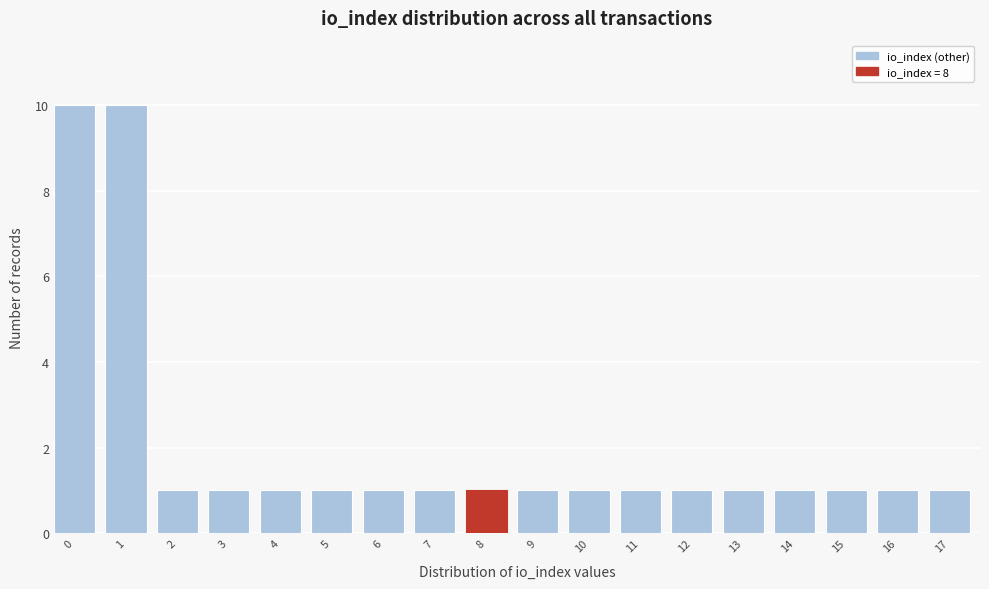

Reading right to left, transcribe all the data shown in this chart.

17=1	16=1	15=1	14=1	13=1	12=1	11=1	10=1	9=1	8=1	7=1	6=1	5=1	4=1	3=1	2=1	1=10	0=10